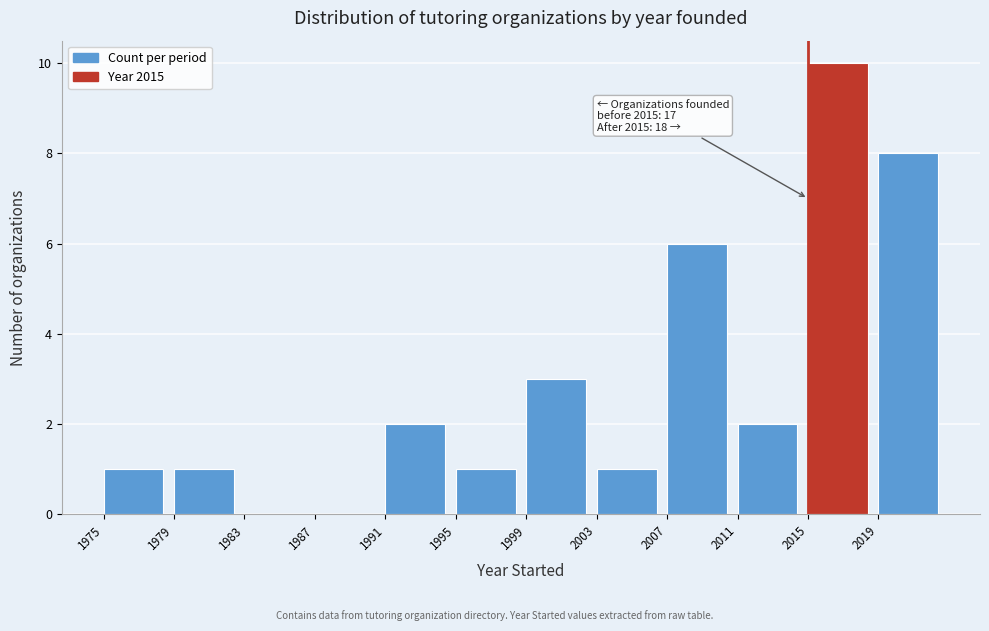

Over which range of the x-axis is the bar tallest?

2015 to 2019